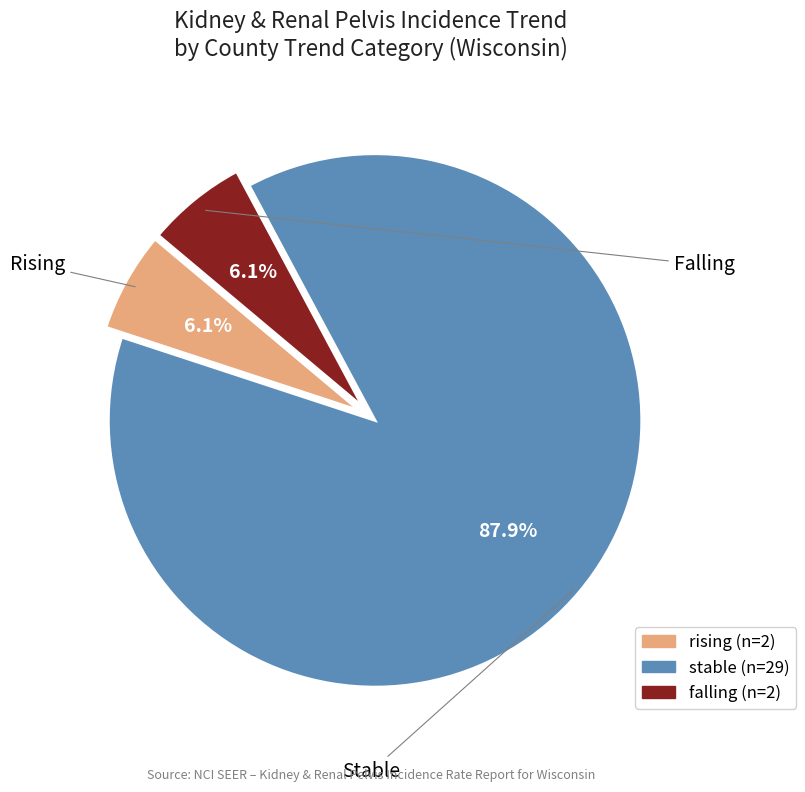

How many slices are in this pie chart?

3